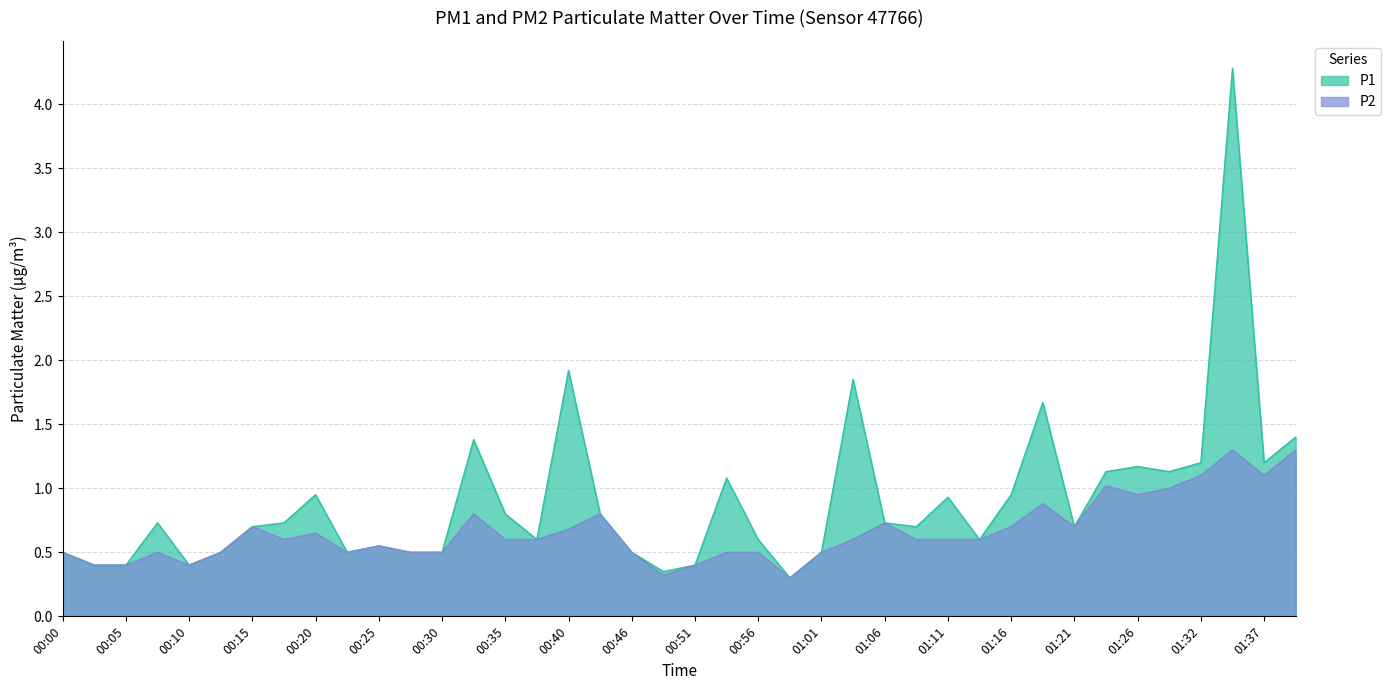

True or false: P1 and P2 intersect in this chart.

False